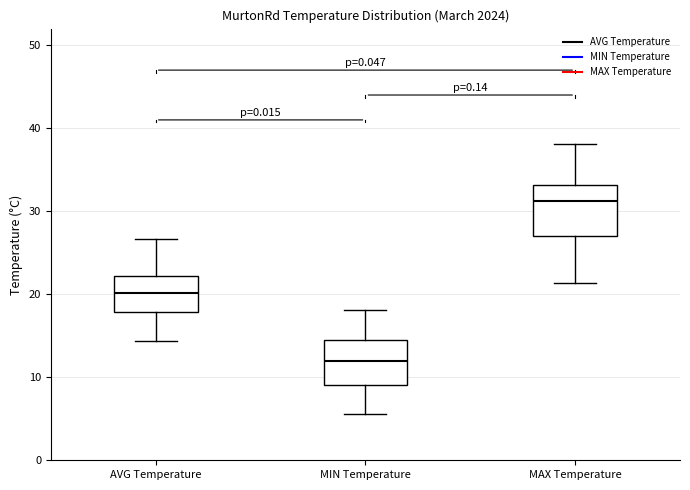

Reading left to right, read every box against the y-axis: the position of its median line, the range the box covers, and the ends of its whiskers. The values are not printed on the chart, so give them approximately, as read against the axis.

AVG Temperature: median 20, box 18 to 22, whiskers 14 to 27
MIN Temperature: median 12, box 9 to 15, whiskers 6 to 18
MAX Temperature: median 31, box 27 to 33, whiskers 21 to 38